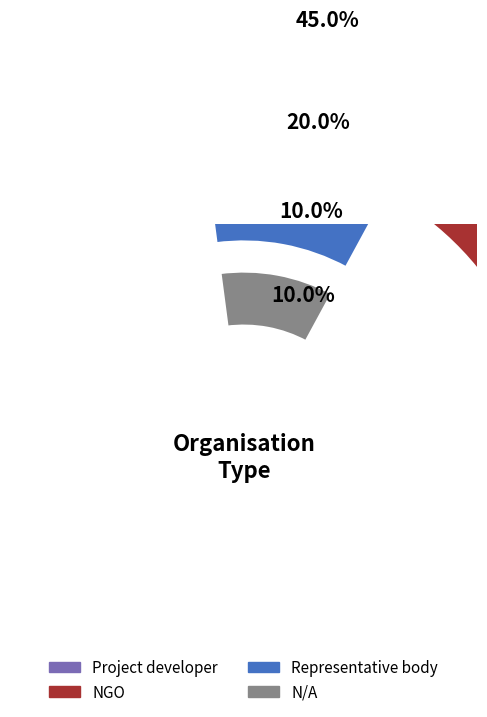

Count the number of slices in the pie.

7